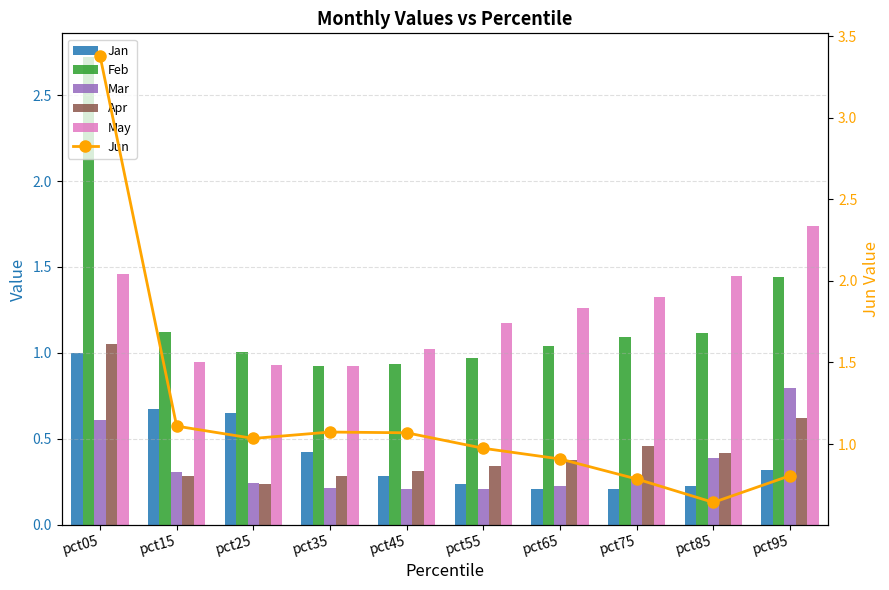

List the labels in order of Mar value, smallest first.

pct55, pct45, pct35, pct65, pct25, pct75, pct15, pct85, pct05, pct95